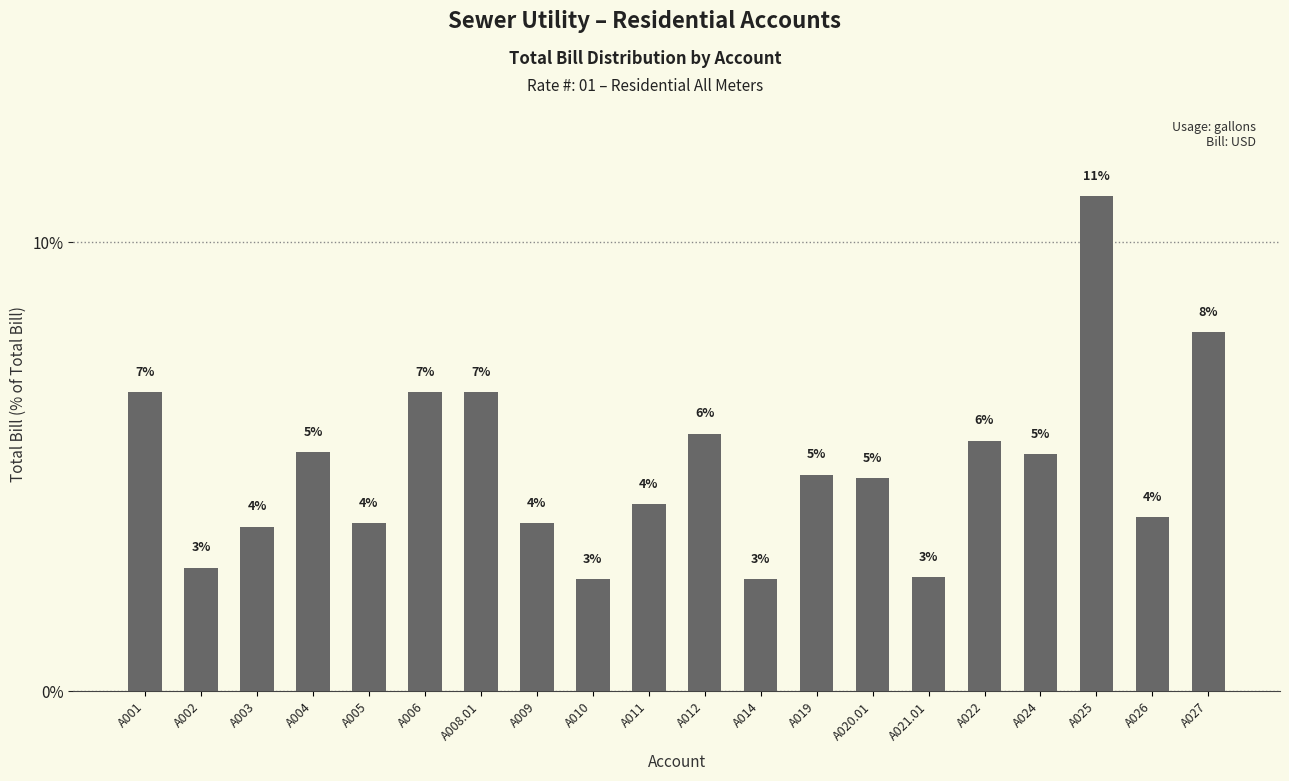

What is the change in value from A002 to A027?

+5.2